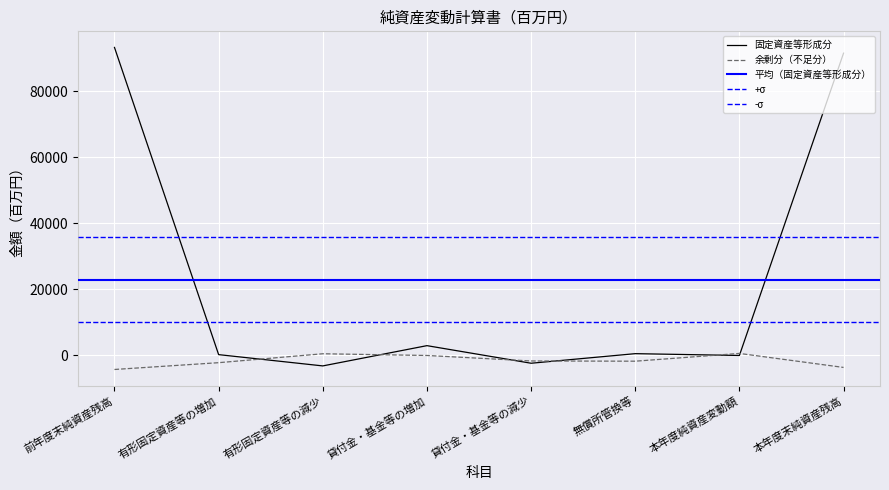

Which label corresponds to the smallest value in the chart?

前年度末純資産残高